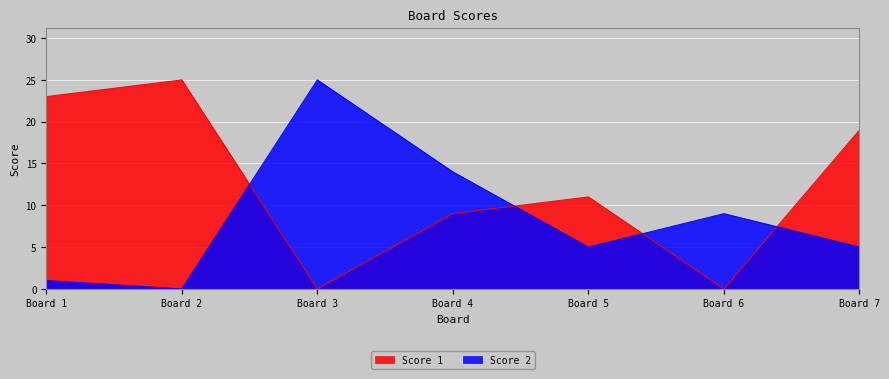

Where is the first local minimum for Score 2?

Board 2